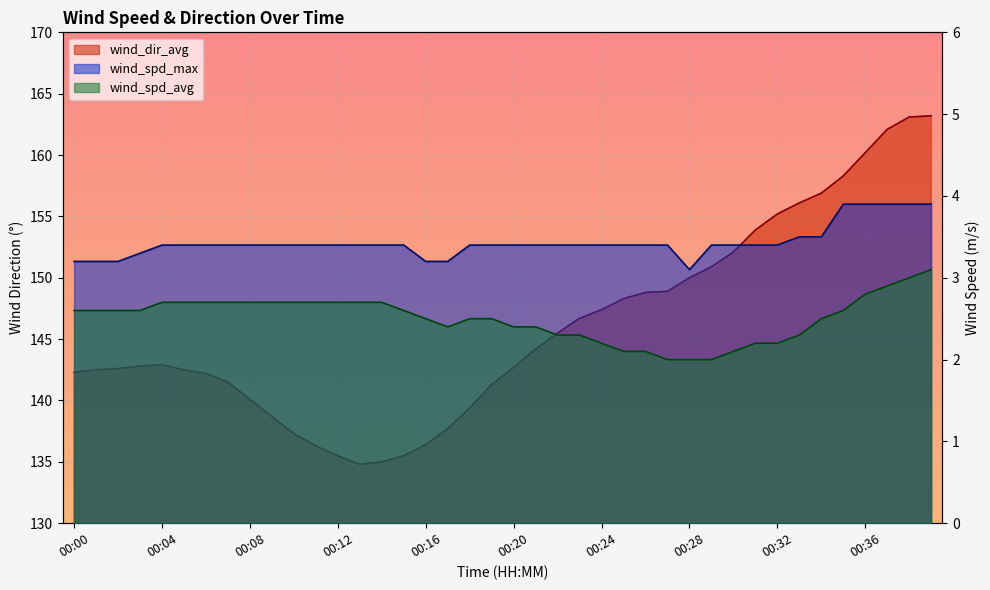

Read the wind_dir_avg value at 00:09.

138.7